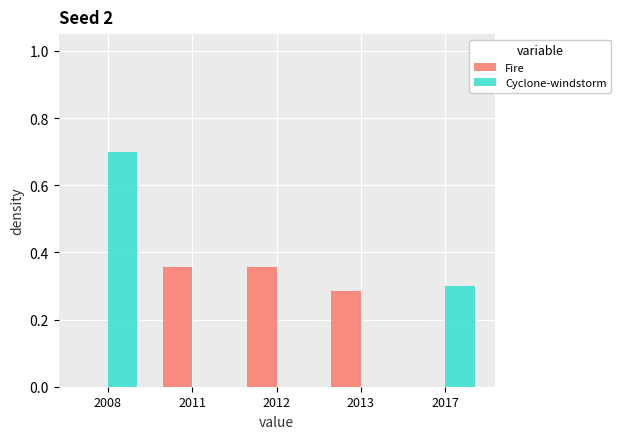

The Cyclone-windstorm series shows 0.9 at 2008. True or false?

False